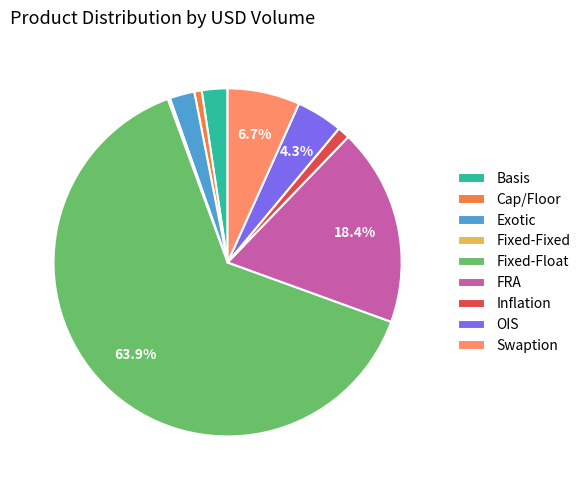

Between Swaption and Exotic, which is larger?

Swaption